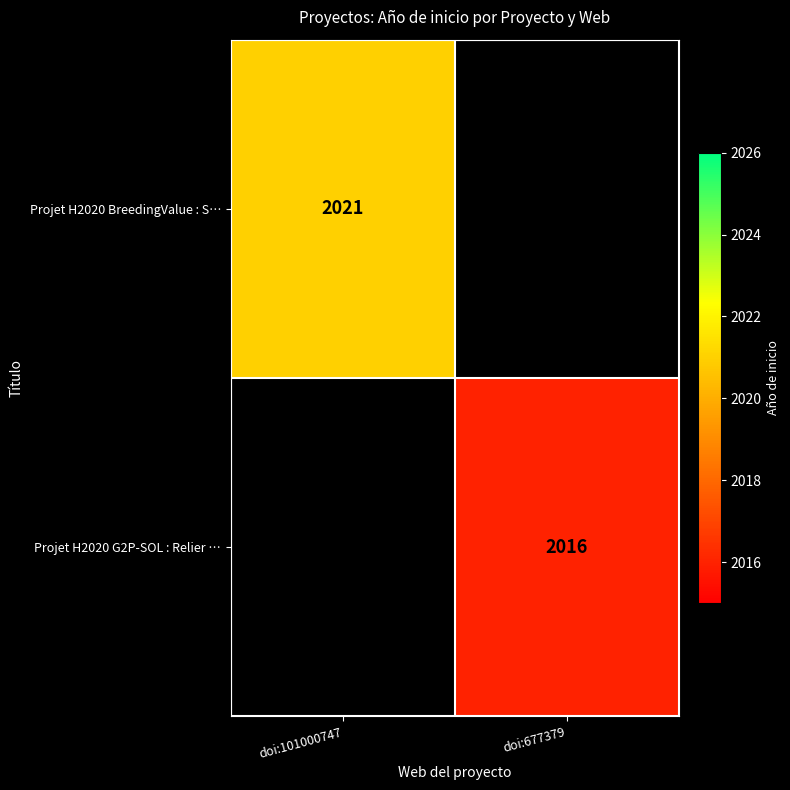

The Projet H2020 BreedingValue : S… series shows 3298 at doi:101000747. True or false?

False